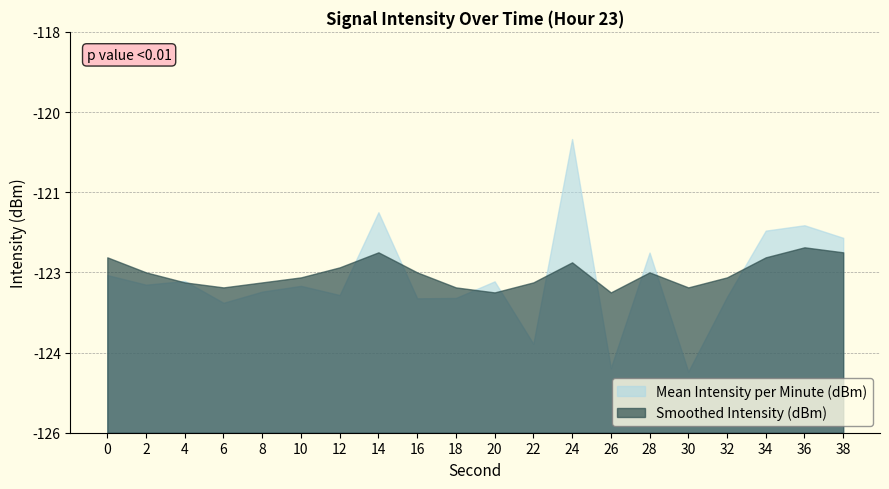

How many values in the Mean Intensity per Minute (dBm) series are below -123?

11